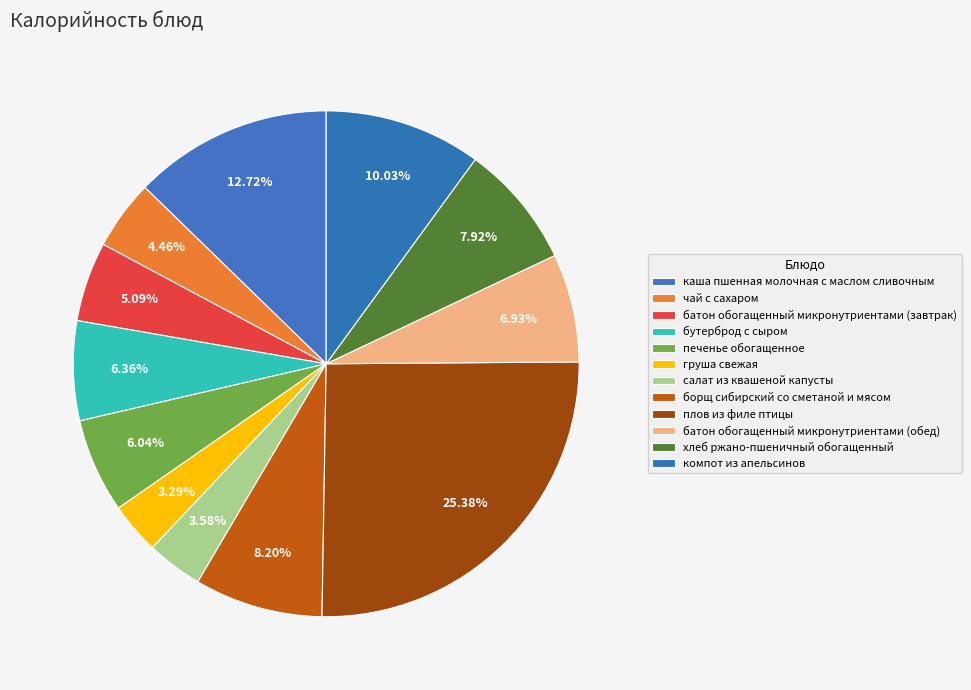

Which category has the smallest portion of the pie?

груша свежая